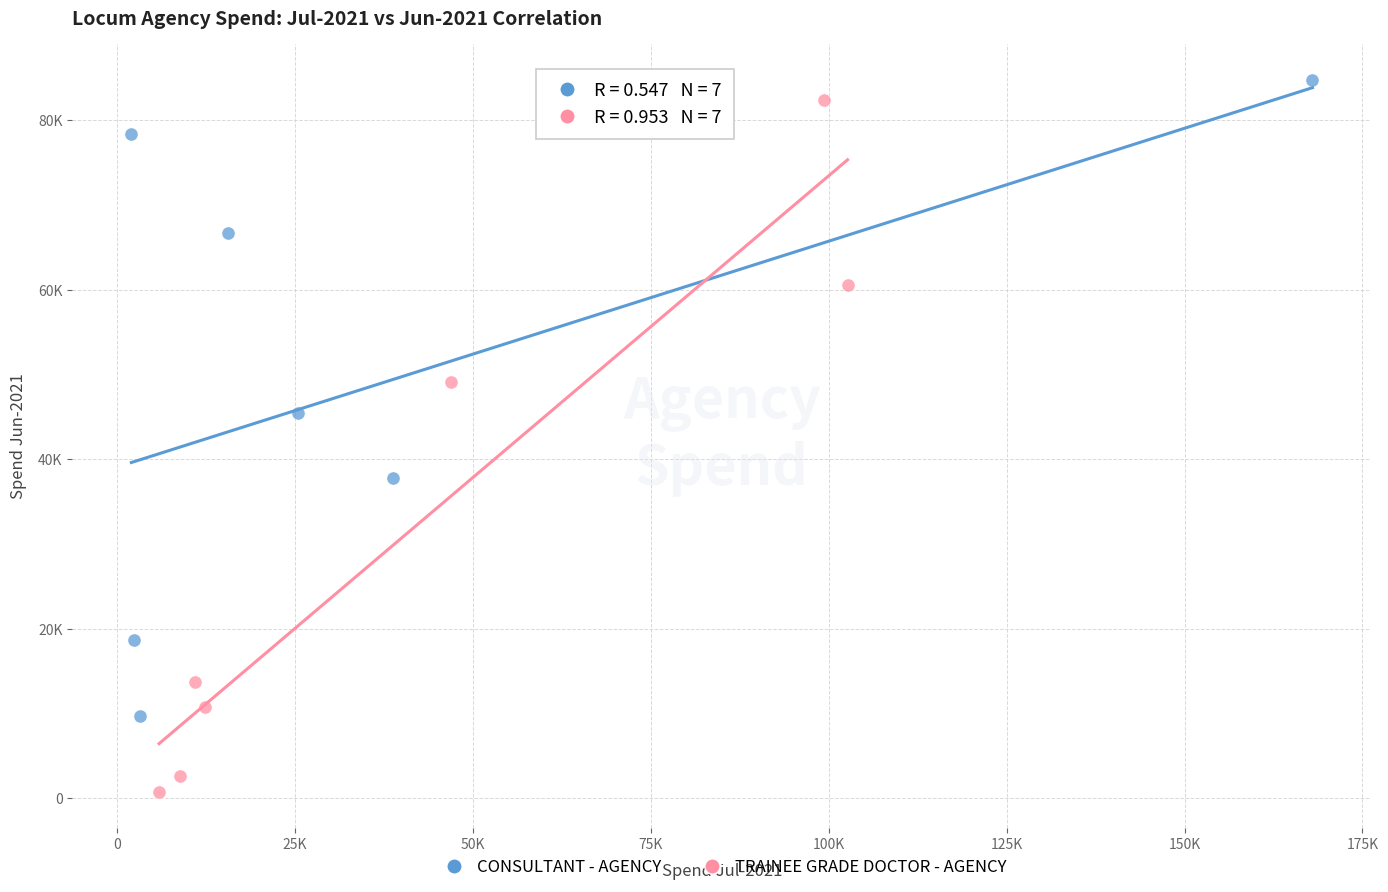

What are all the series names shown in the legend?

CONSULTANT - AGENCY, TRAINEE GRADE DOCTOR - AGENCY